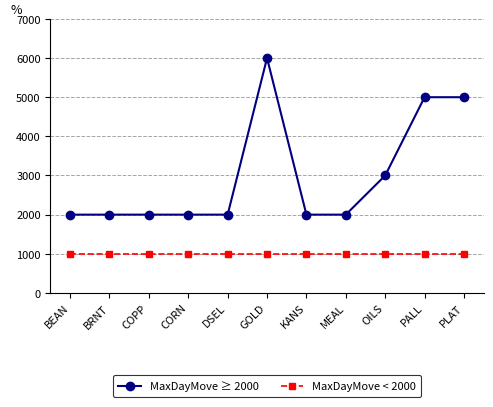

How many data points does each series have?

11